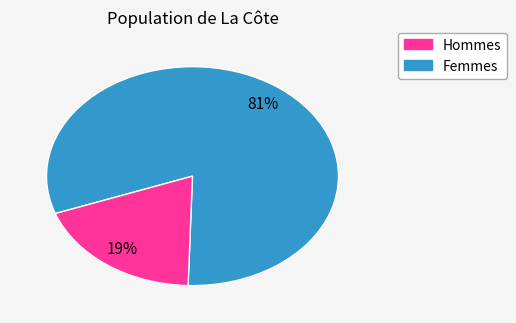

To the nearest percent, what is the average slice percentage?

50%